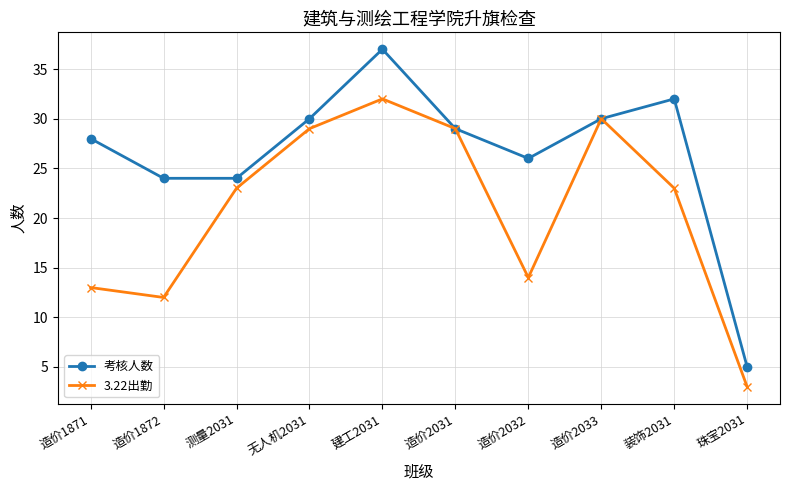

What is the difference between the highest and lowest values at 造价1871?

15